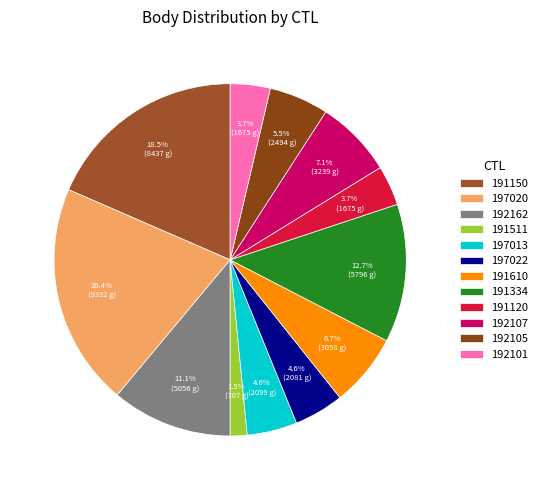

Which slice is the largest?

197020